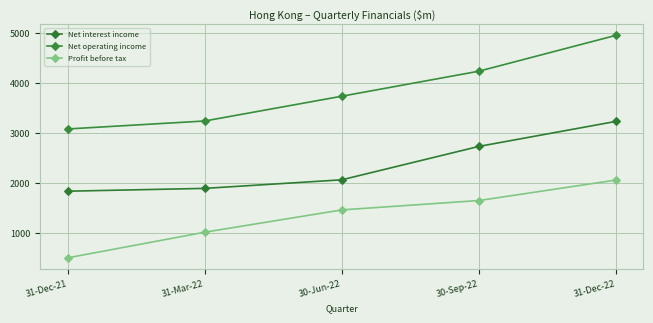

What is the label of the 1st point from the left?

31-Dec-21